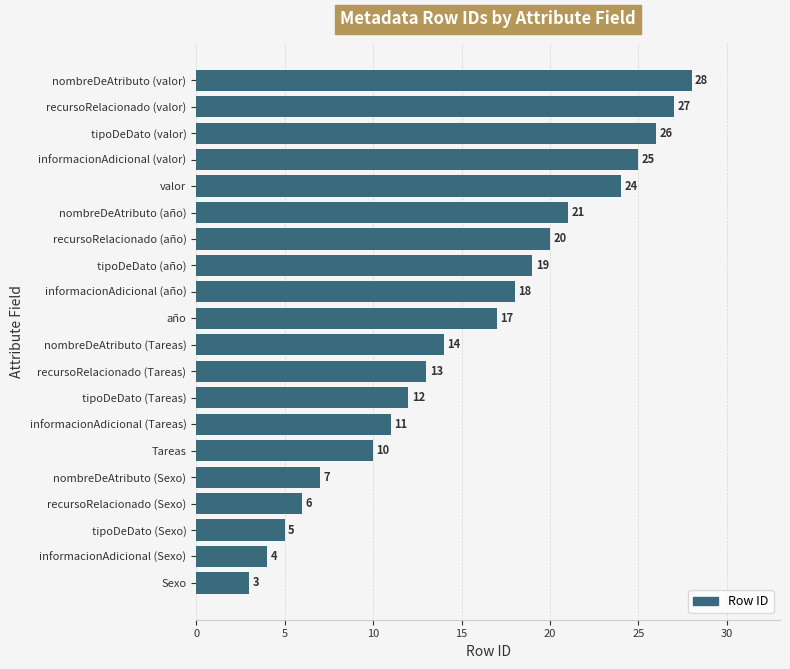

How many distinct data groups are displayed?

1